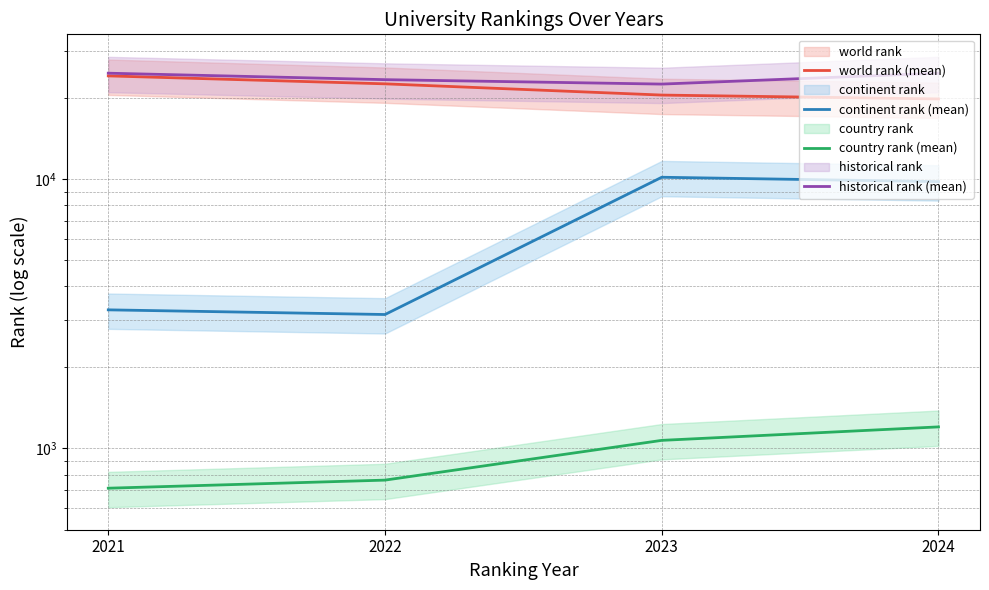

What is the difference between the highest and lowest values at 2022?

22692